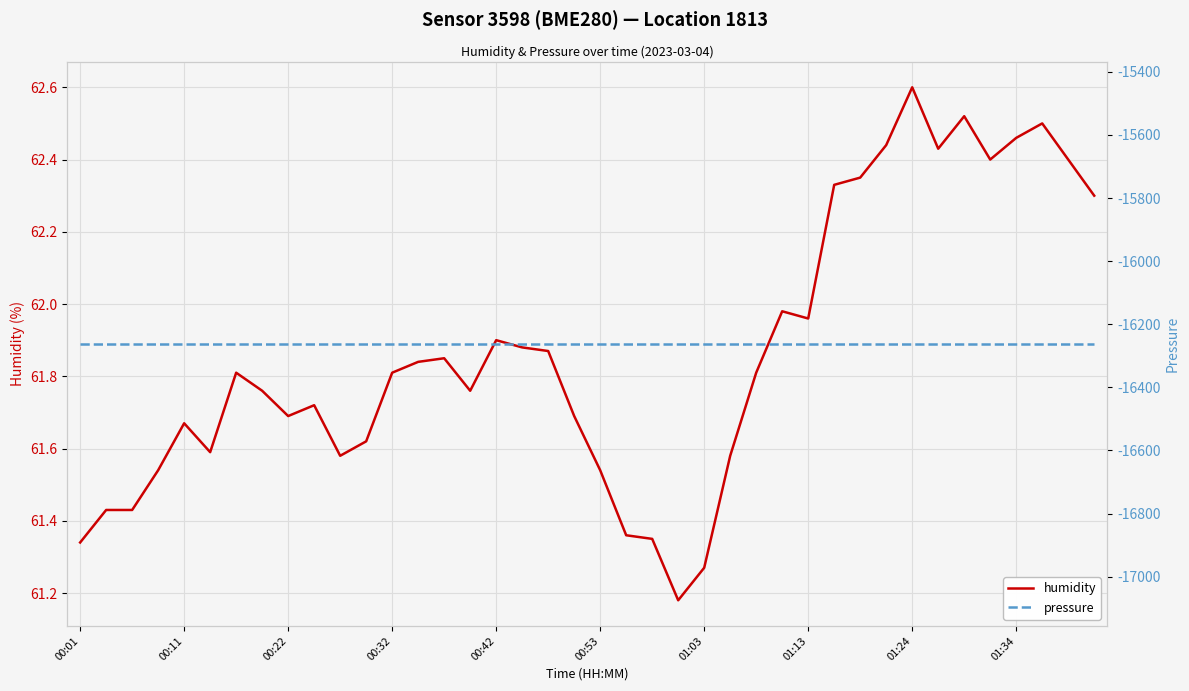

True or false: humidity and pressure intersect in this chart.

False